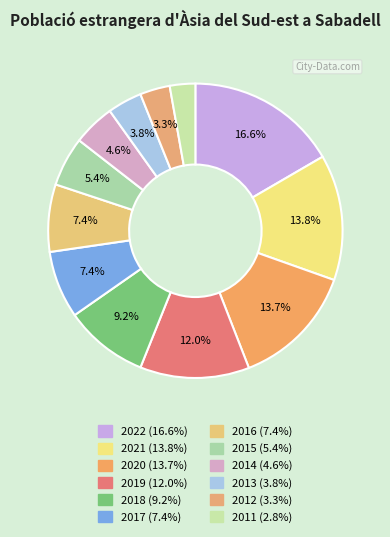

What is the largest slice in the pie chart?

2022